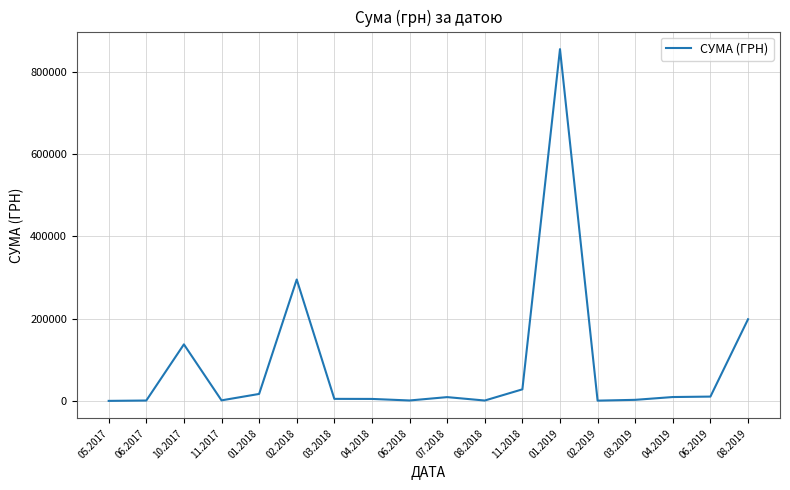

Where is the first local maximum?

10.2017